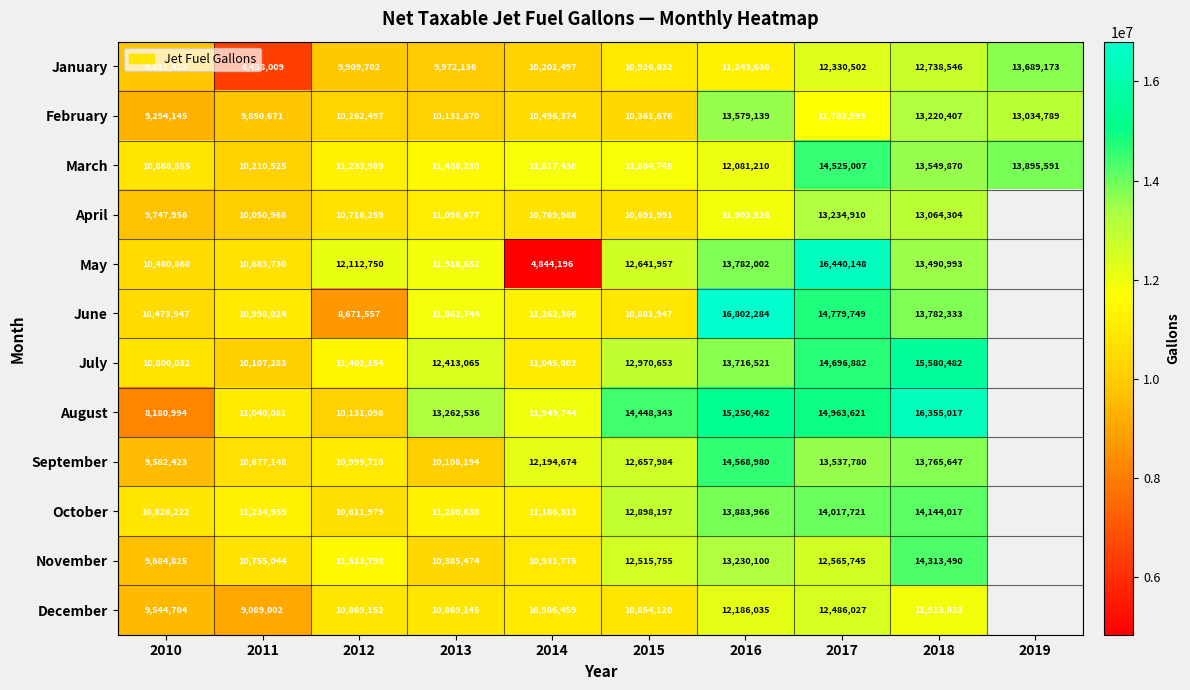

Rank the series at 2014 from highest to lowest value.

September, August, March, June, October, July, December, November, April, February, January, May